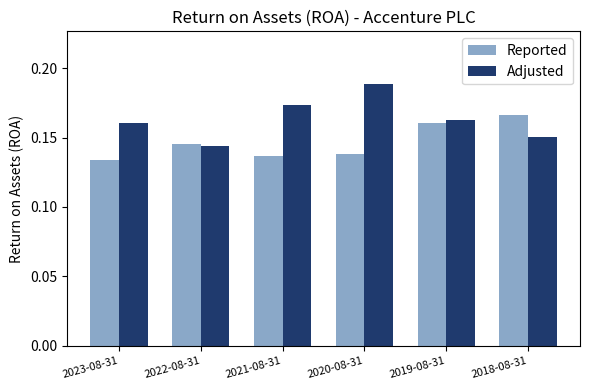

What is the sum of all Reported values?

0.9